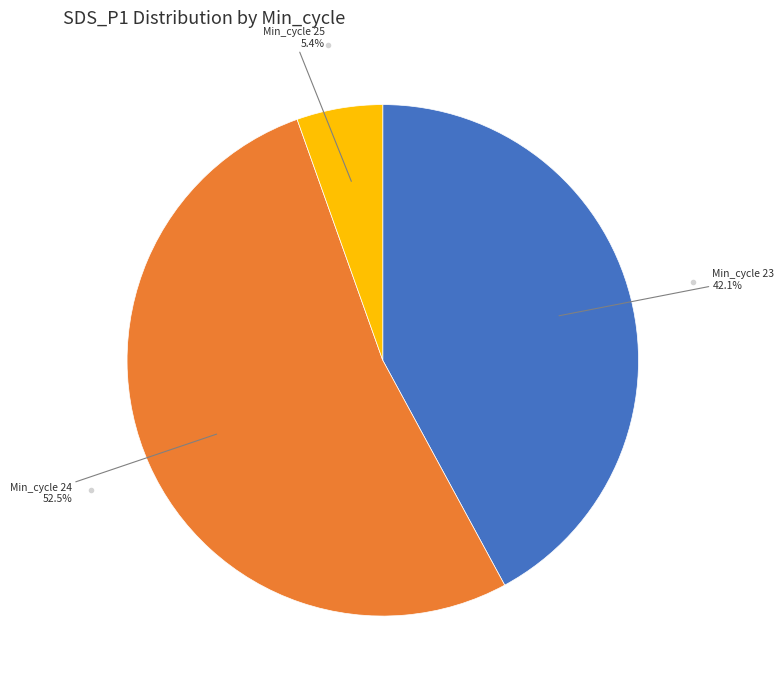

Does any single category account for the majority?

Yes